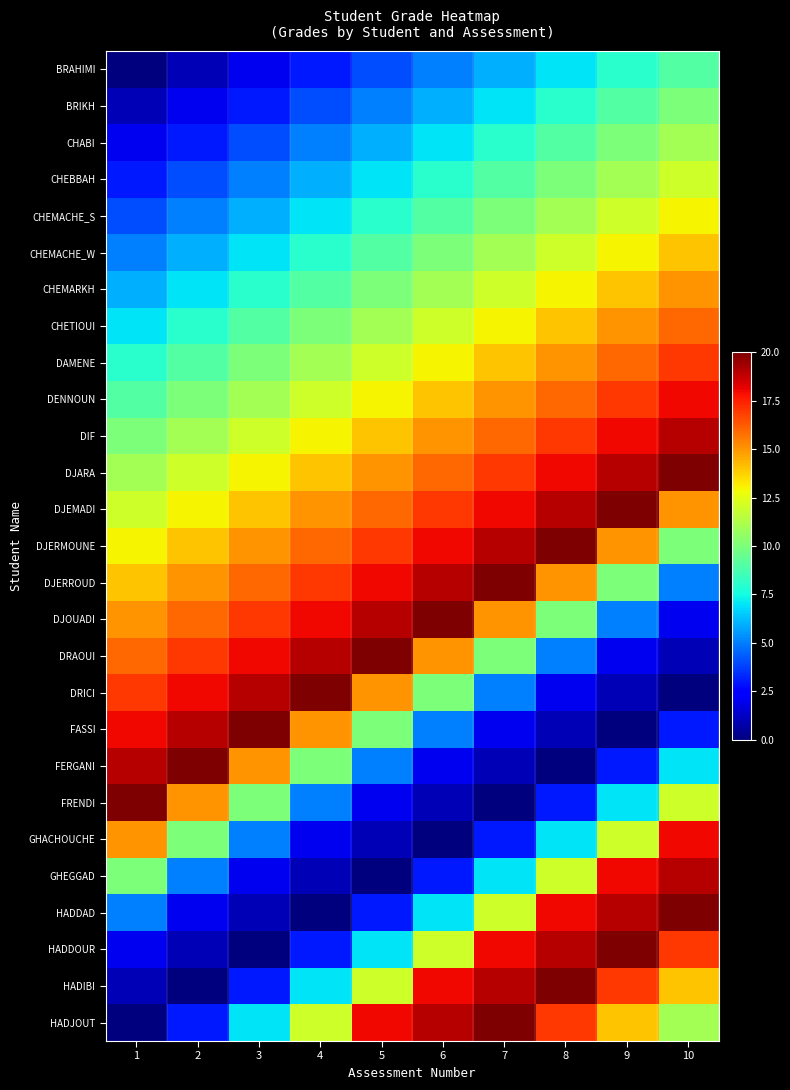

Which series has the largest range (max minus min)?

DRICI